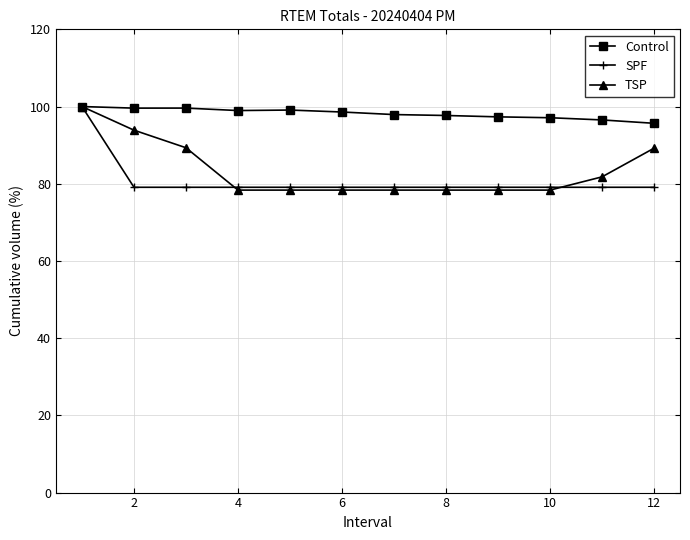

Which series has the widest spread of values?

TSP